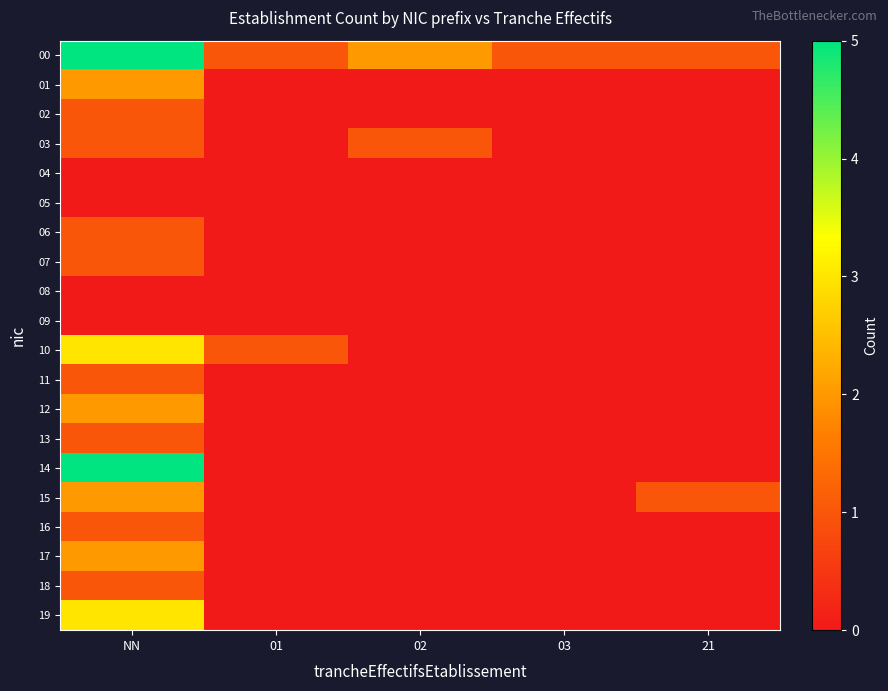

Reading left to right, extract all data points from this chart.

00: NN=5	01=1	02=2	03=1	21=1
01: NN=2	01=0	02=0	03=0	21=0
02: NN=1	01=0	02=0	03=0	21=0
03: NN=1	01=0	02=1	03=0	21=0
04: NN=0	01=0	02=0	03=0	21=0
05: NN=0	01=0	02=0	03=0	21=0
06: NN=1	01=0	02=0	03=0	21=0
07: NN=1	01=0	02=0	03=0	21=0
08: NN=0	01=0	02=0	03=0	21=0
09: NN=0	01=0	02=0	03=0	21=0
10: NN=3	01=1	02=0	03=0	21=0
11: NN=1	01=0	02=0	03=0	21=0
12: NN=2	01=0	02=0	03=0	21=0
13: NN=1	01=0	02=0	03=0	21=0
14: NN=5	01=0	02=0	03=0	21=0
15: NN=2	01=0	02=0	03=0	21=1
16: NN=1	01=0	02=0	03=0	21=0
17: NN=2	01=0	02=0	03=0	21=0
18: NN=1	01=0	02=0	03=0	21=0
19: NN=3	01=0	02=0	03=0	21=0